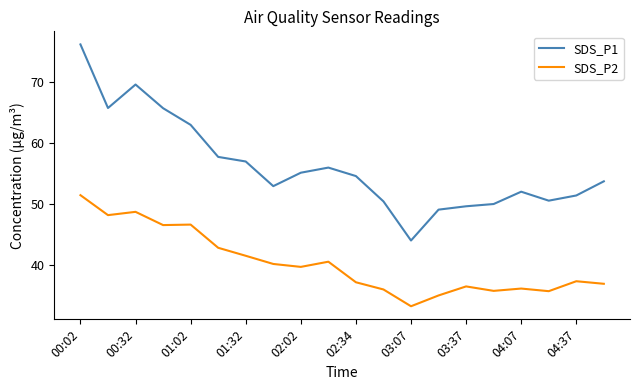

What are all the series names shown in the legend?

SDS_P1, SDS_P2